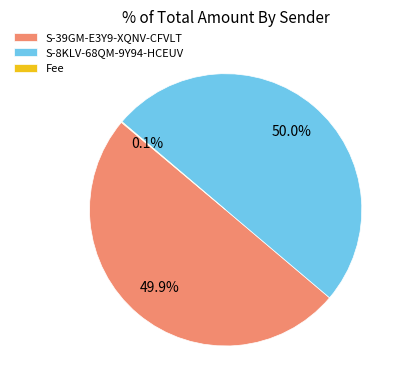

How much of the chart is everything except S-39GM-E3Y9-XQNV-CFVLT?

50.1%